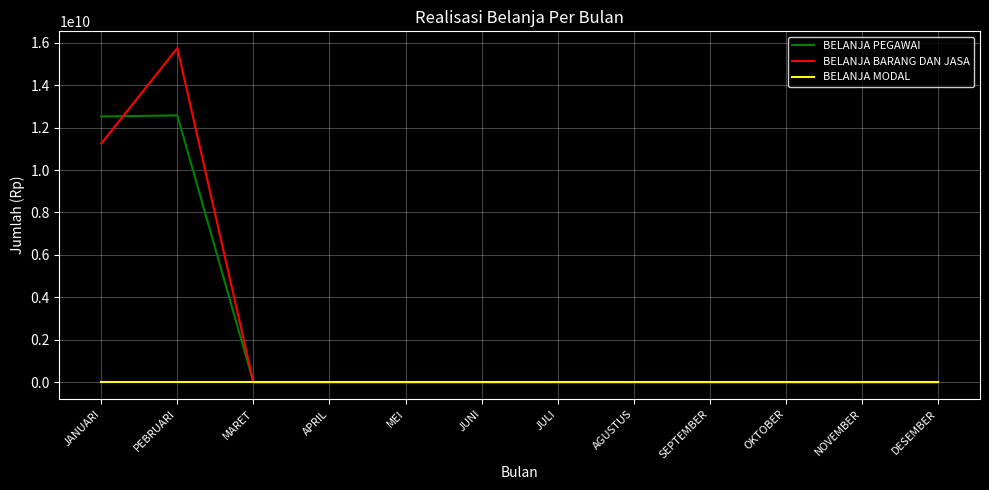

What is the maximum value for BELANJA PEGAWAI?

12573502220